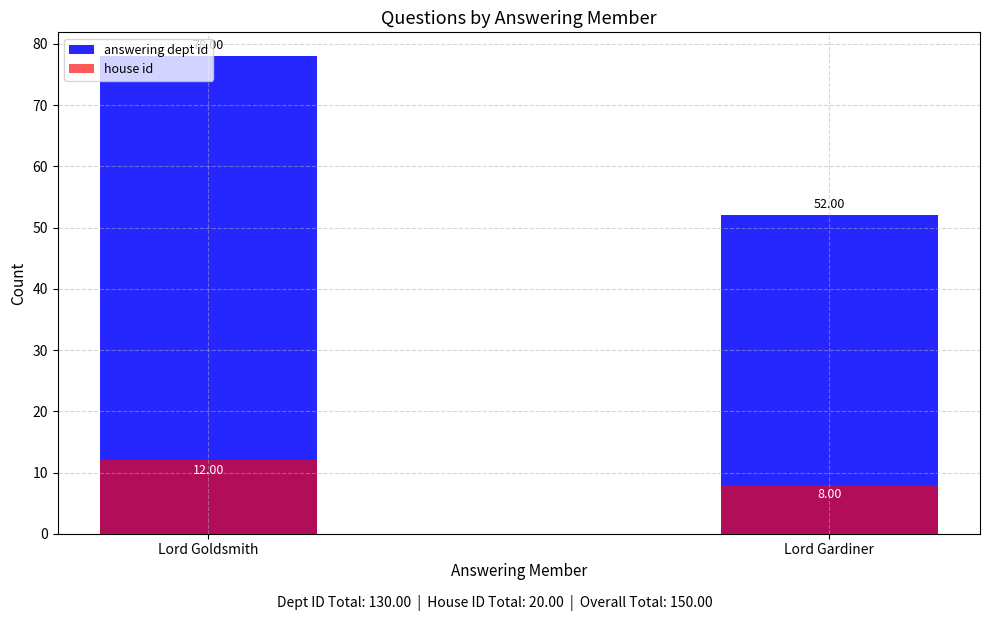

What position from the left is Lord Goldsmith?

1